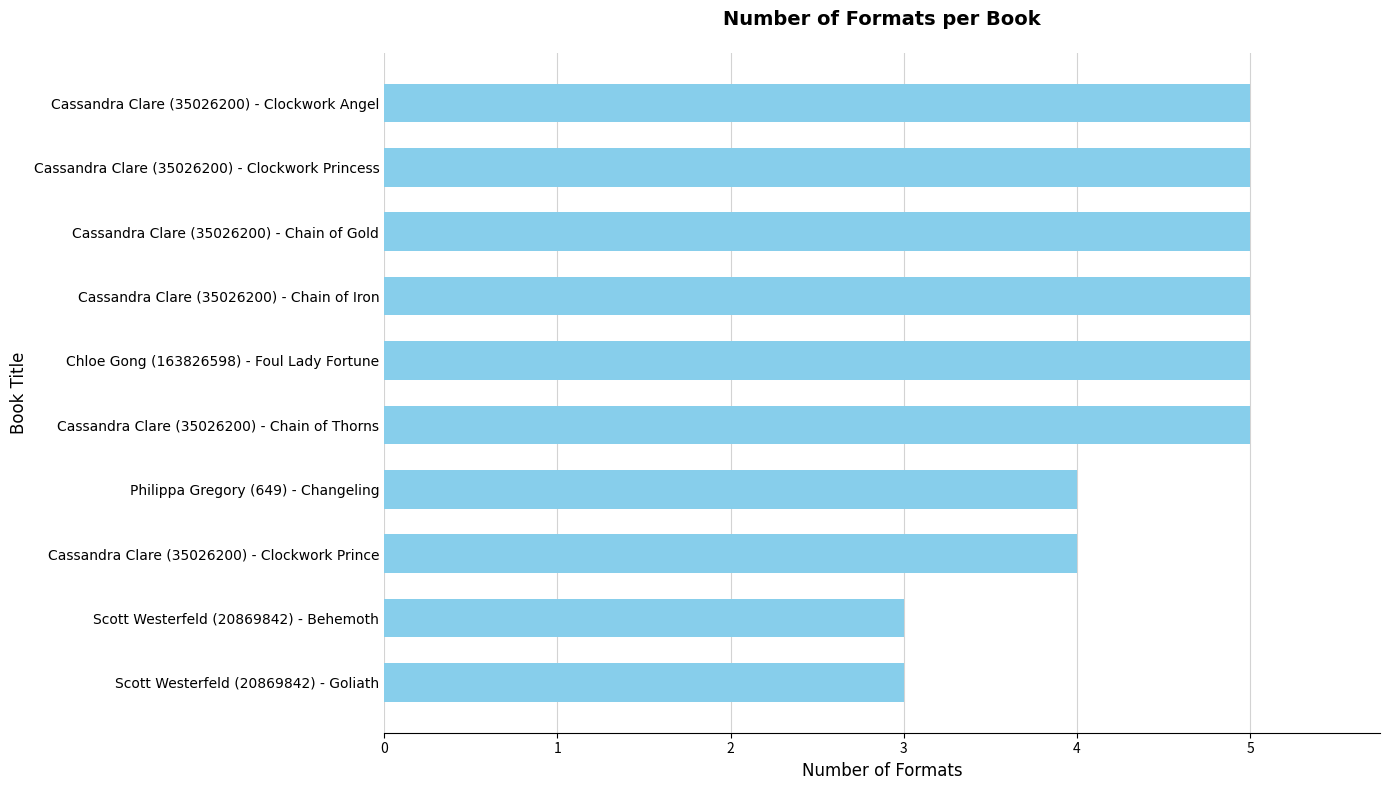

How many values are below 5?

4